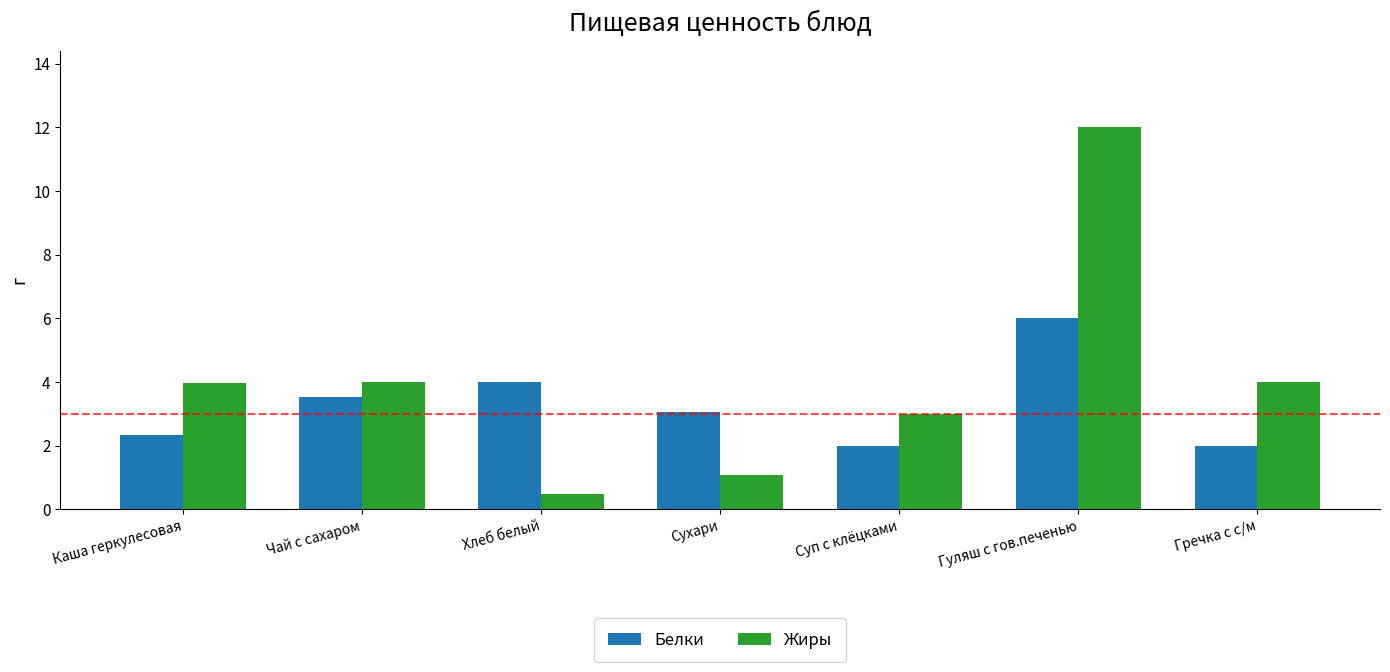

Reading left to right, extract all data points from this chart.

Белки: 2.3	3.5	4.0	3.1	2.0	6.0	2.0
Жиры: 4.0	4.0	0.5	1.1	3.0	12.0	4.0